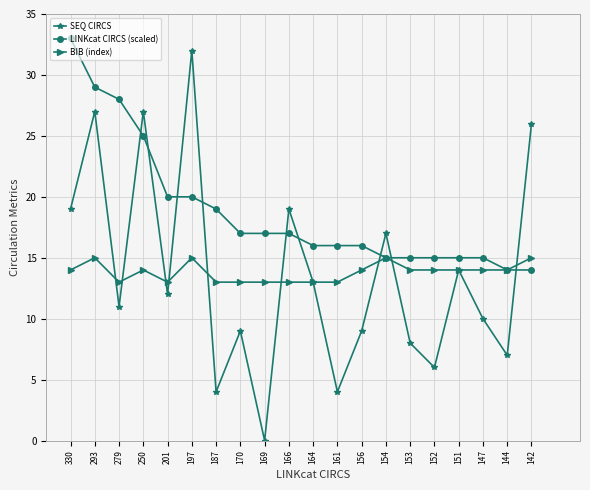

Count the number of data series in this chart.

3